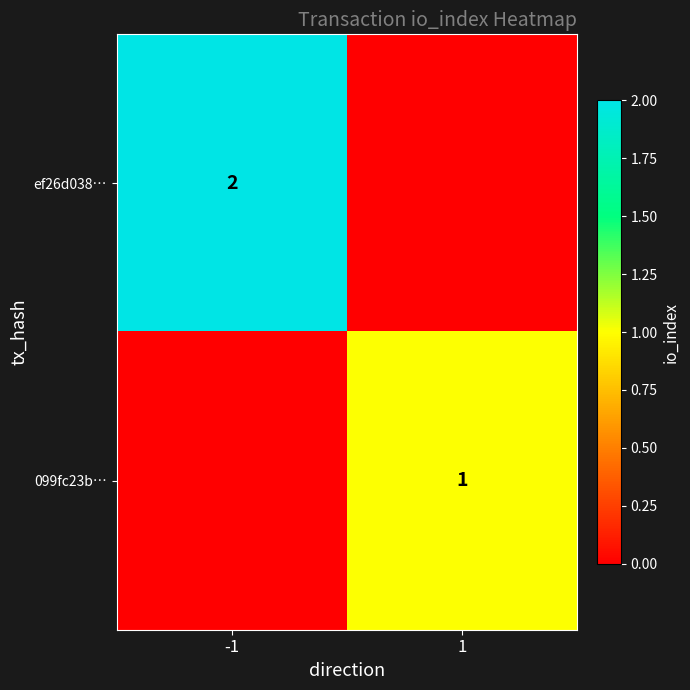

True or false: 099fc23b… has a value of 2 at 1.

False